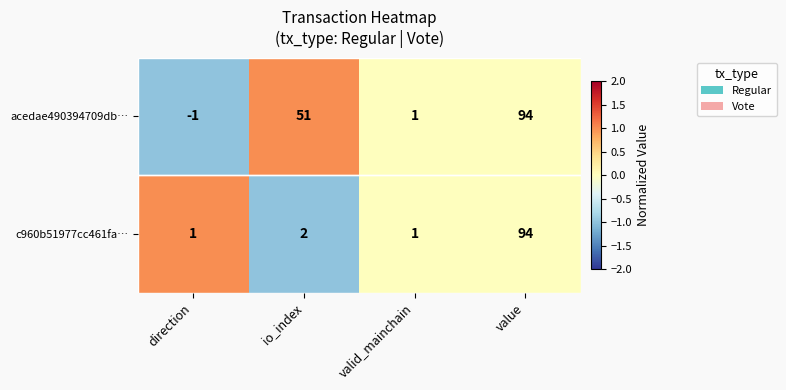

At which category does the chart reach its peak across all series?

value